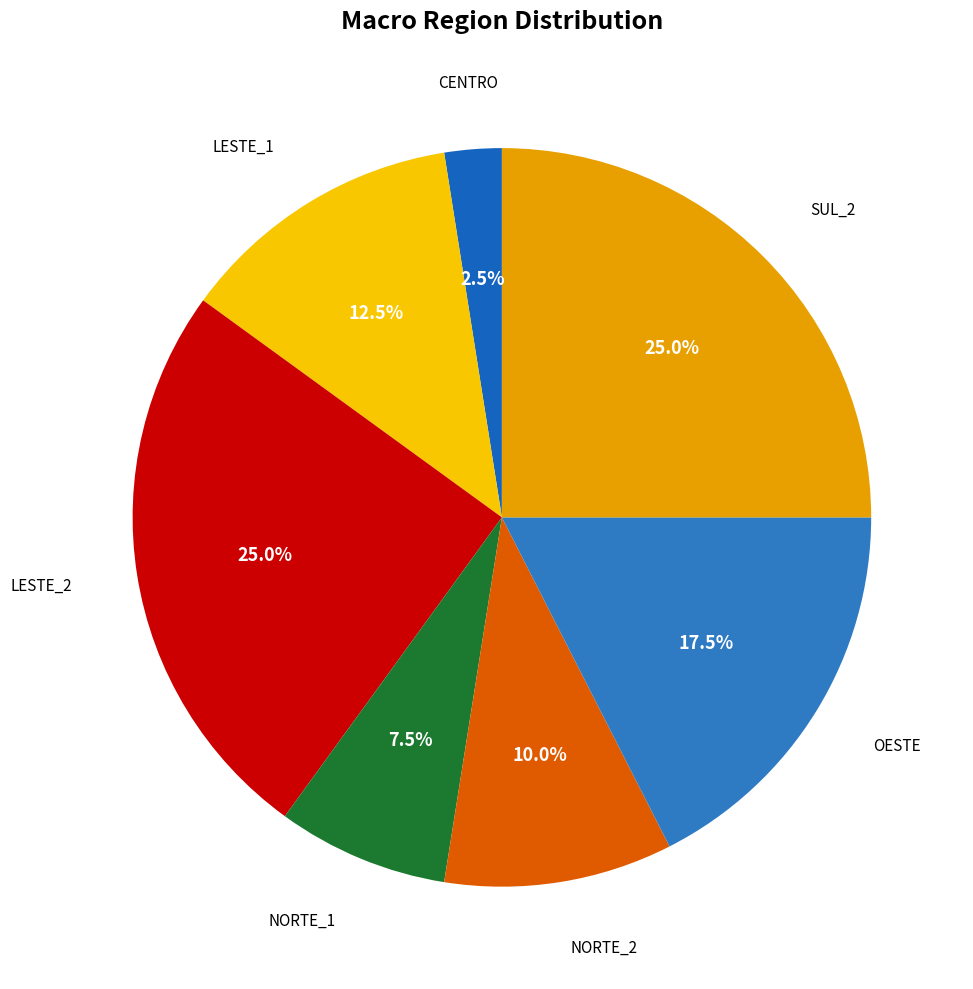

How many segments does this pie chart have?

7